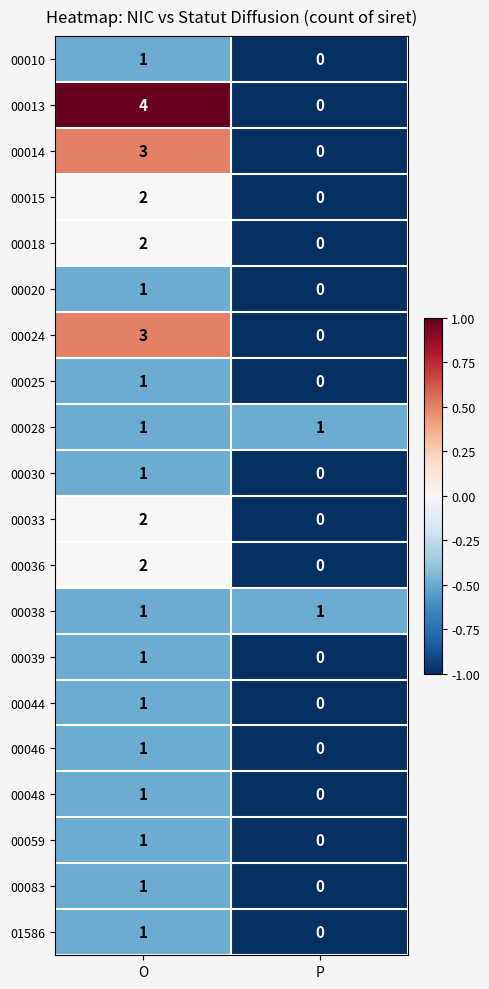

Between O and P, which series saw the biggest shift?

00013